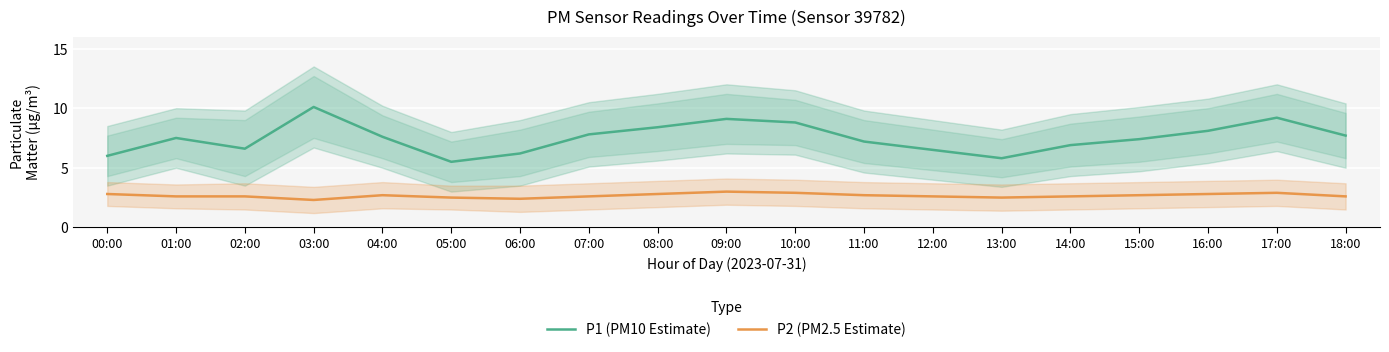

Which category has the highest value across all series?

03:00